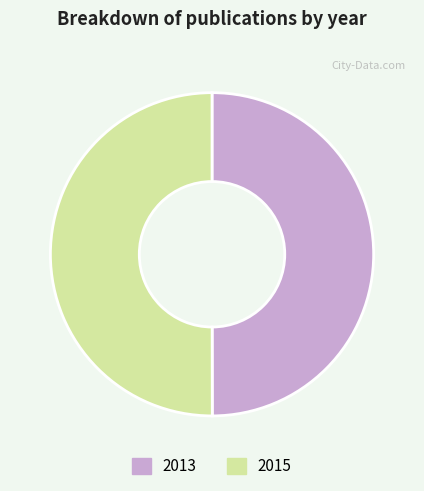

True or false: 2013 accounts for 50% of the total.

True